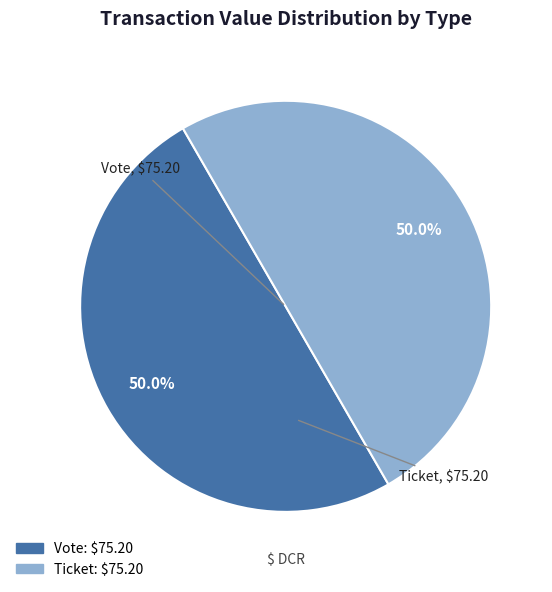

How many segments does this pie chart have?

2